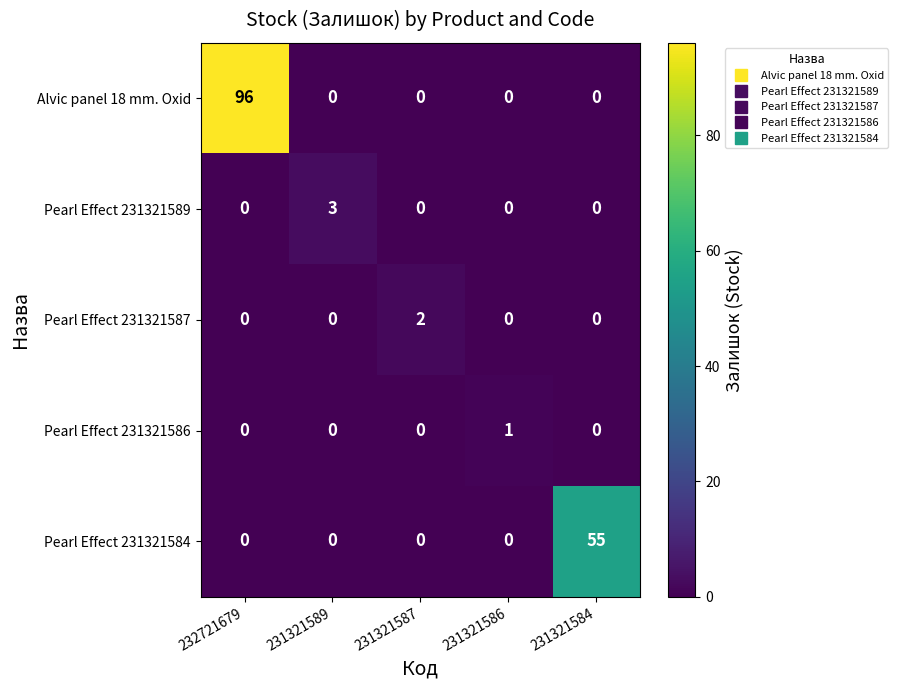

At how many categories does at least one series exceed 79?

1